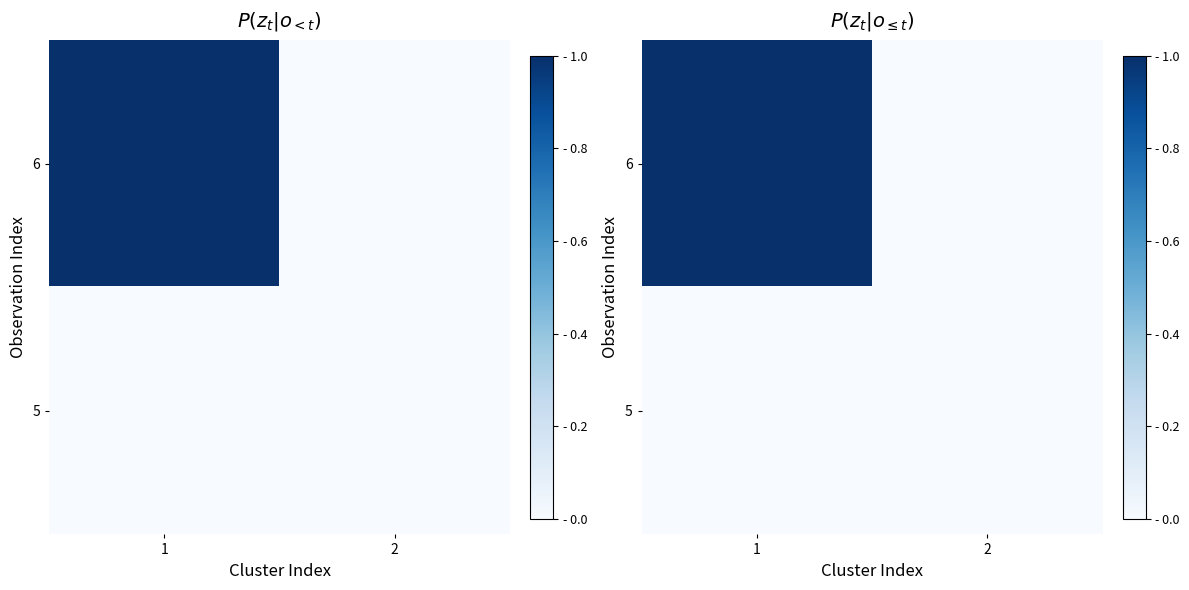

Between 1 and 2, which is larger?

1